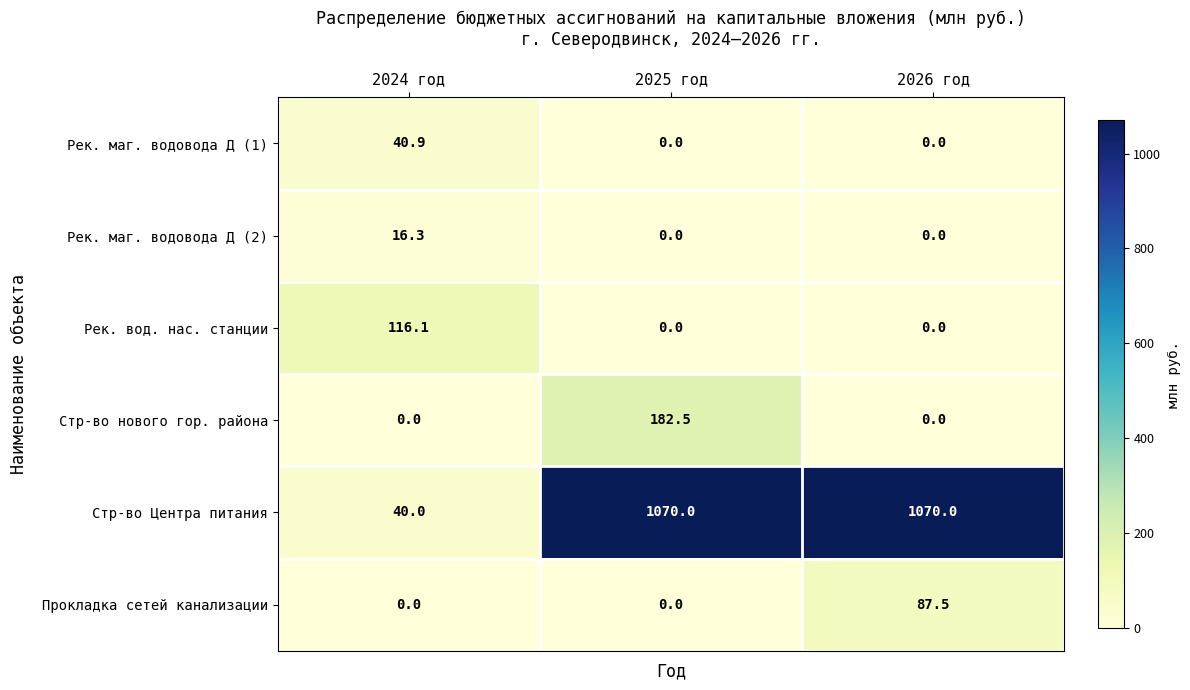

List the series in order of their peak value, lowest first.

Рек. маг. водовода Д (2), Рек. маг. водовода Д (1), Прокладка сетей канализации, Рек. вод. нас. станции, Стр-во нового гор. района, Стр-во Центра питания